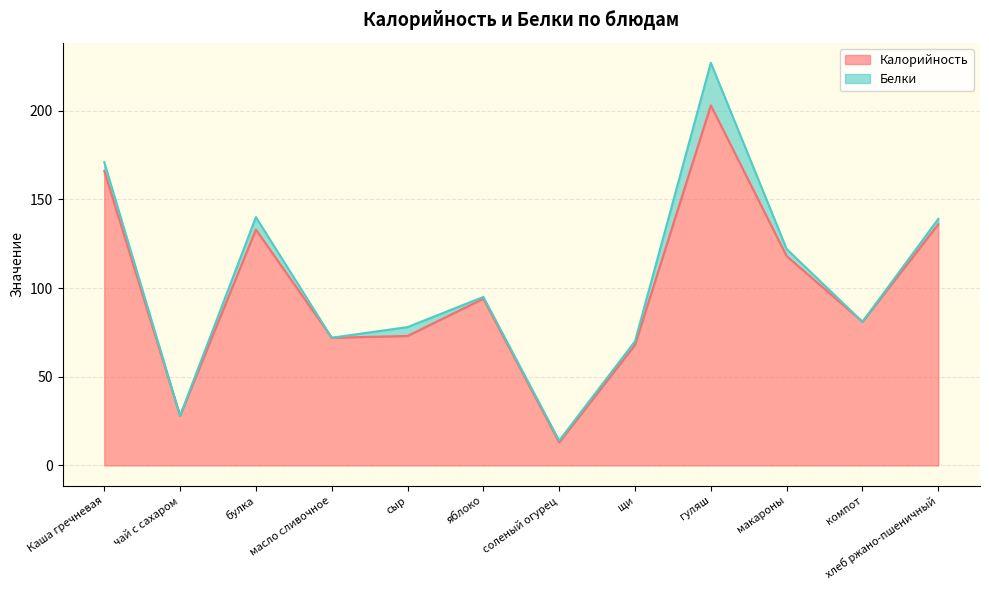

How many interior local valleys (lower than both neighbors) does the data have?

4